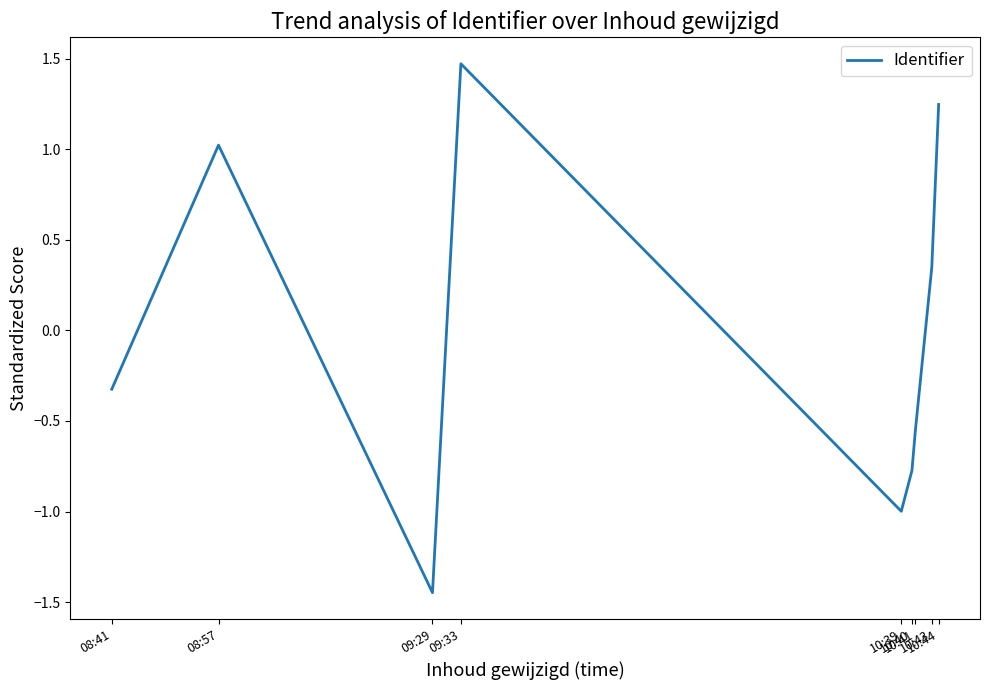

List the labels in order of value, largest first.

09:33, 10:44, 08:57, 10:43, 08:41, 10:41, 10:40, 10:39, 09:29